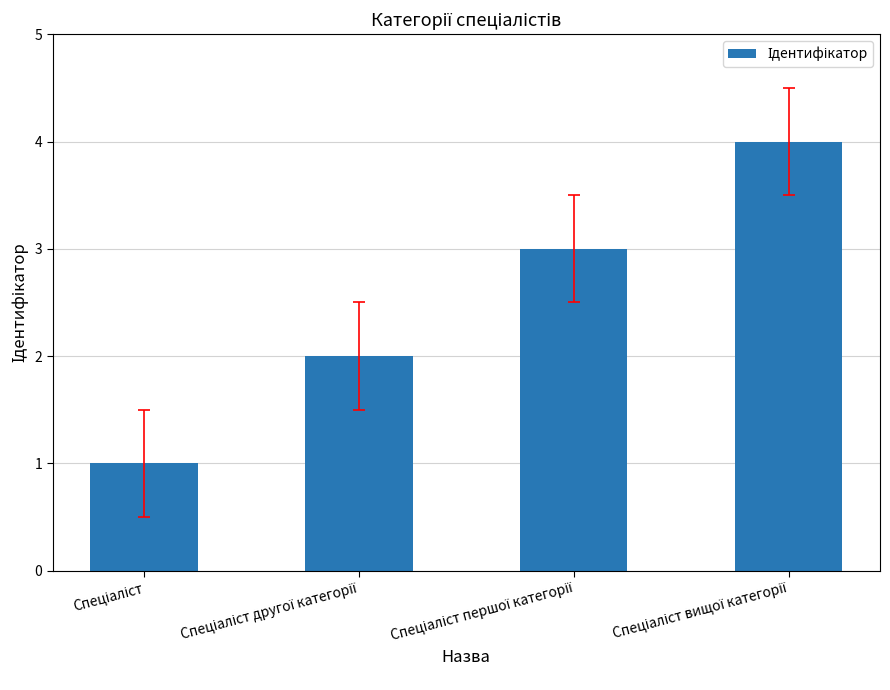

What is the difference between the maximum and minimum values?

3